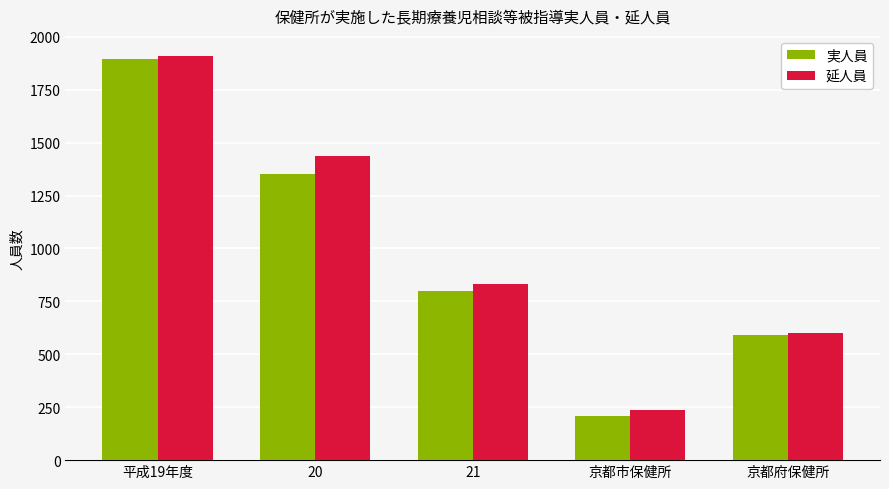

What is the difference between the second highest and minimum values in the 実人員 series?

1142